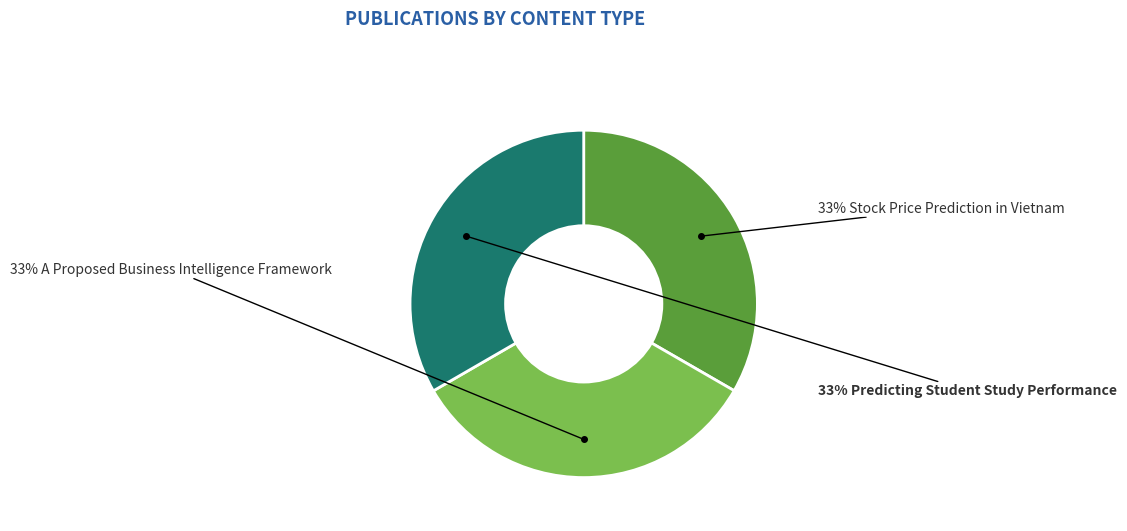

To the nearest percent, what is the average slice percentage?

33%